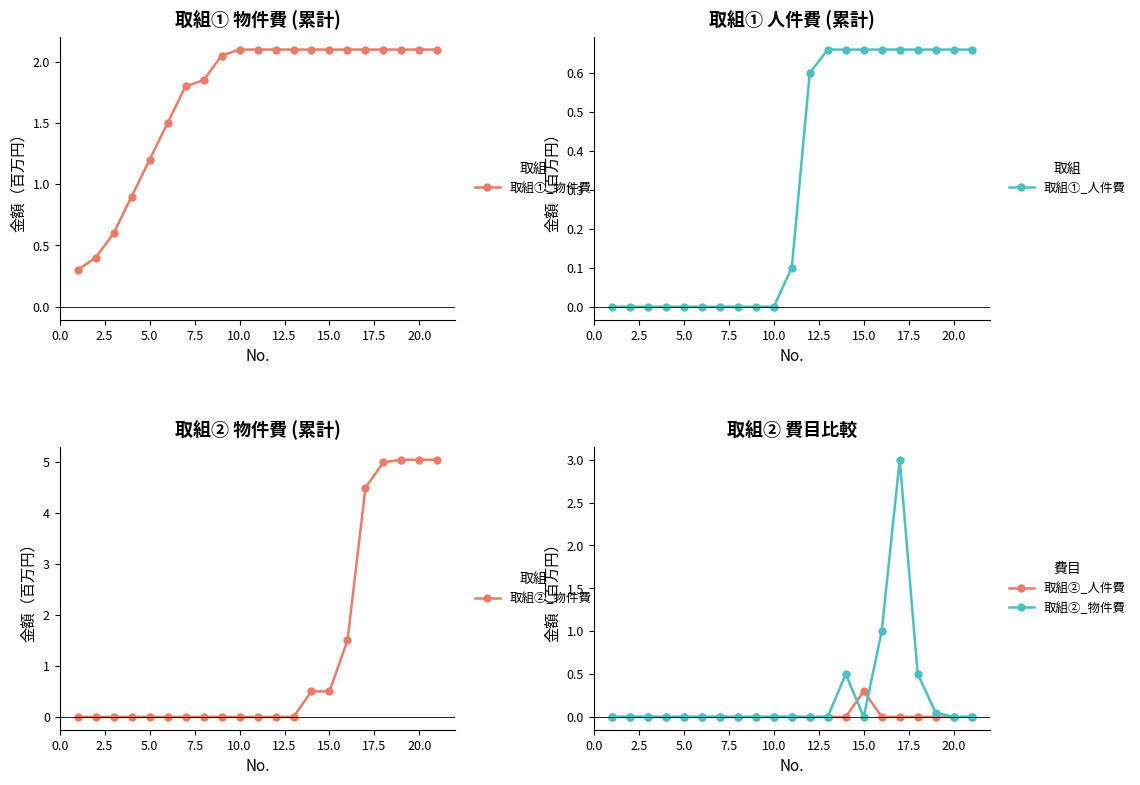

True or false: 取組①_物件費 has a value of 1.2 at 5.0.

True